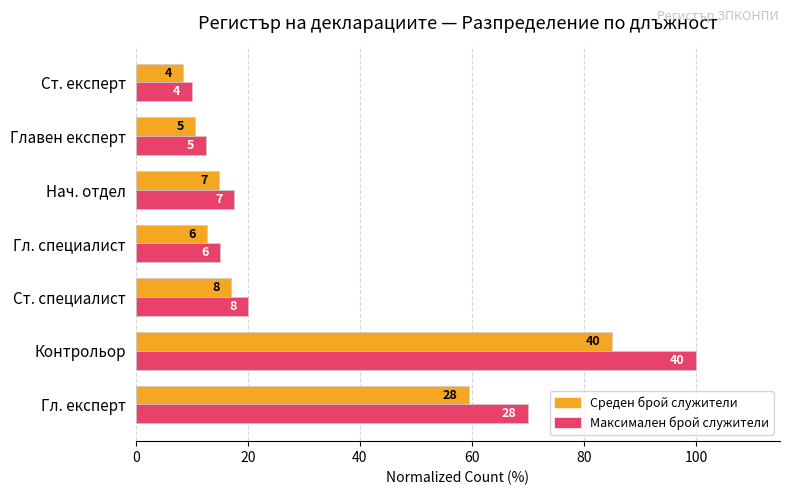

Are the bars grouped side by side (vs. stacked)?

Yes